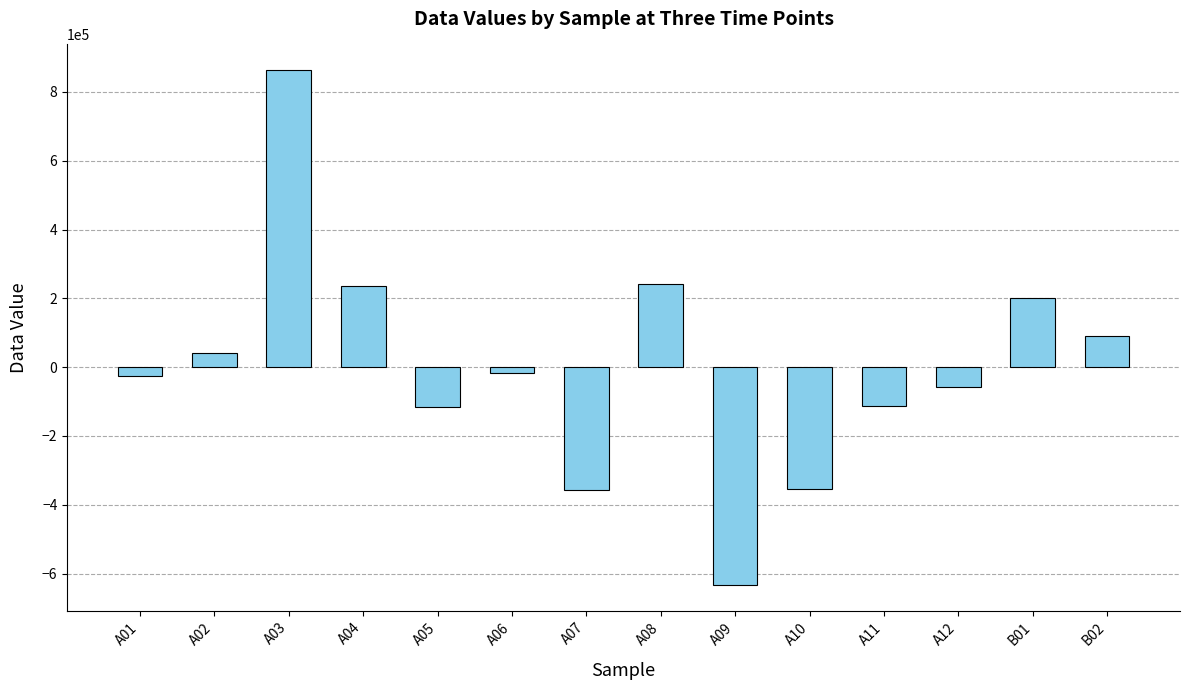

The value at A05 is -117153.6. True or false?

True